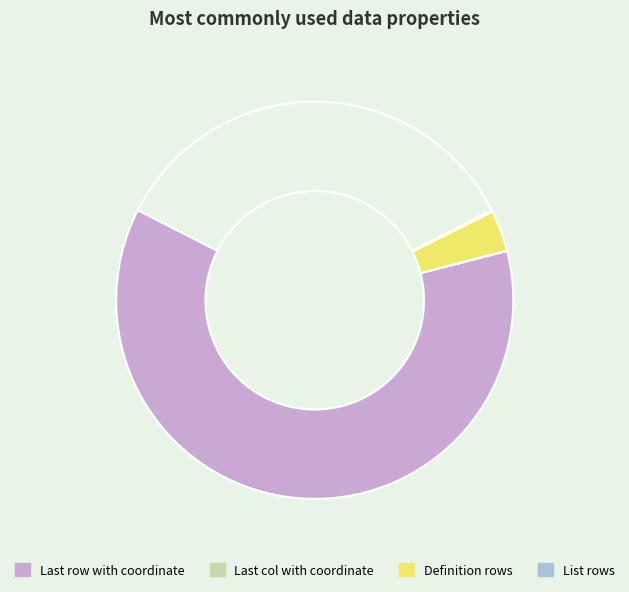

Is there a majority slice in this chart?

Yes